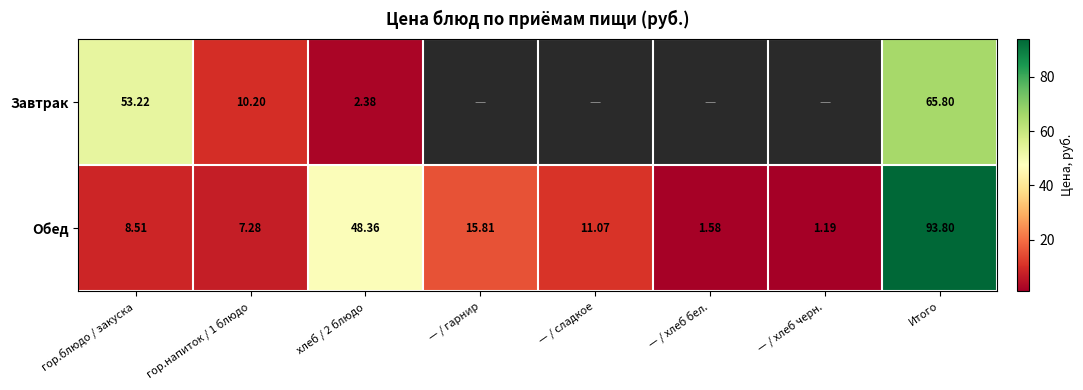

Is the value of Обед at Итого greater than the value of Завтрак at хлеб / 2 блюдо?

Yes